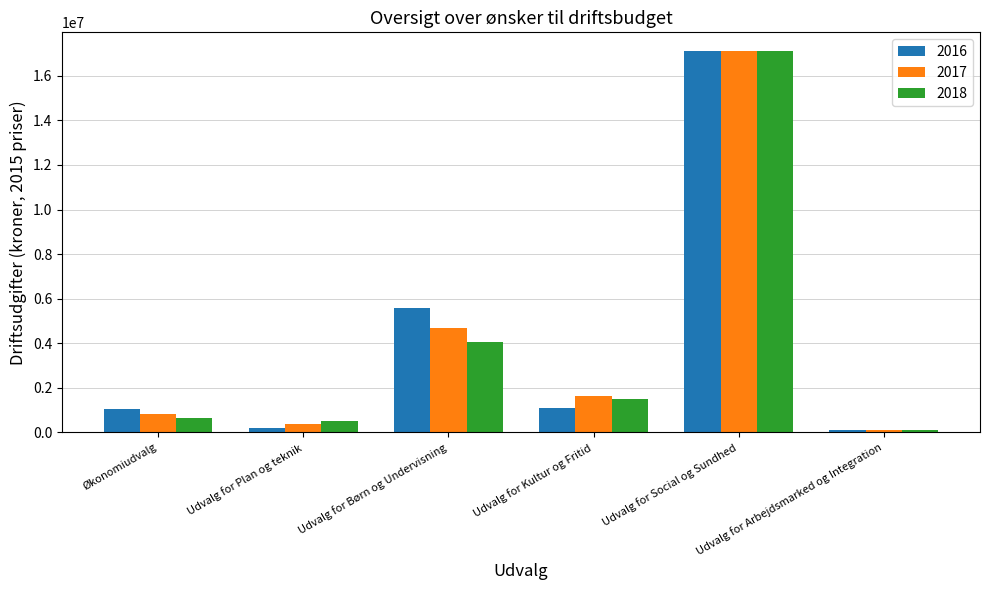

Where is 2018 nearest to the value 8600000?

Udvalg for Børn og Undervisning